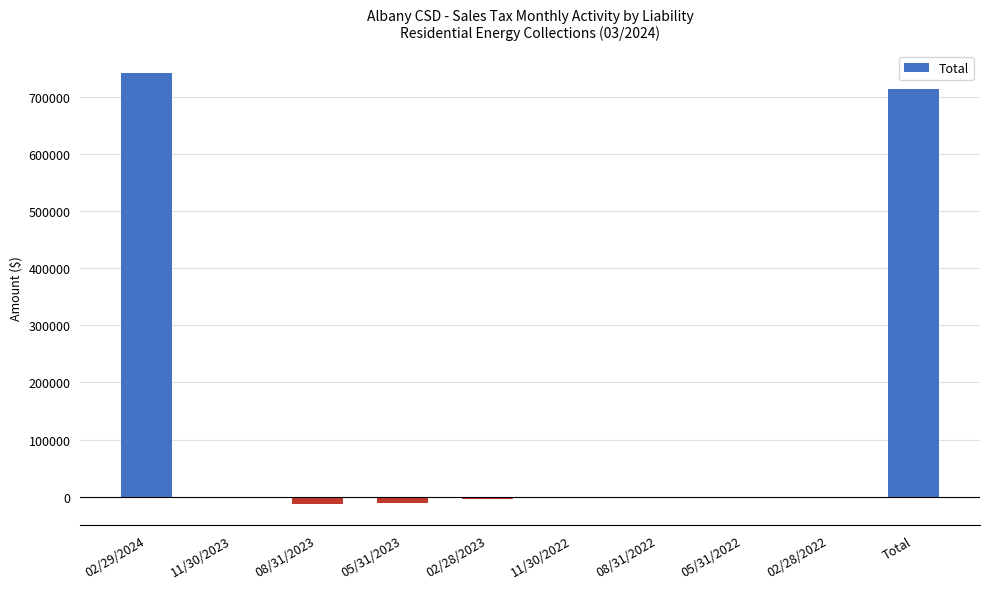

At which category does the chart reach its peak across all series?

02/29/2024